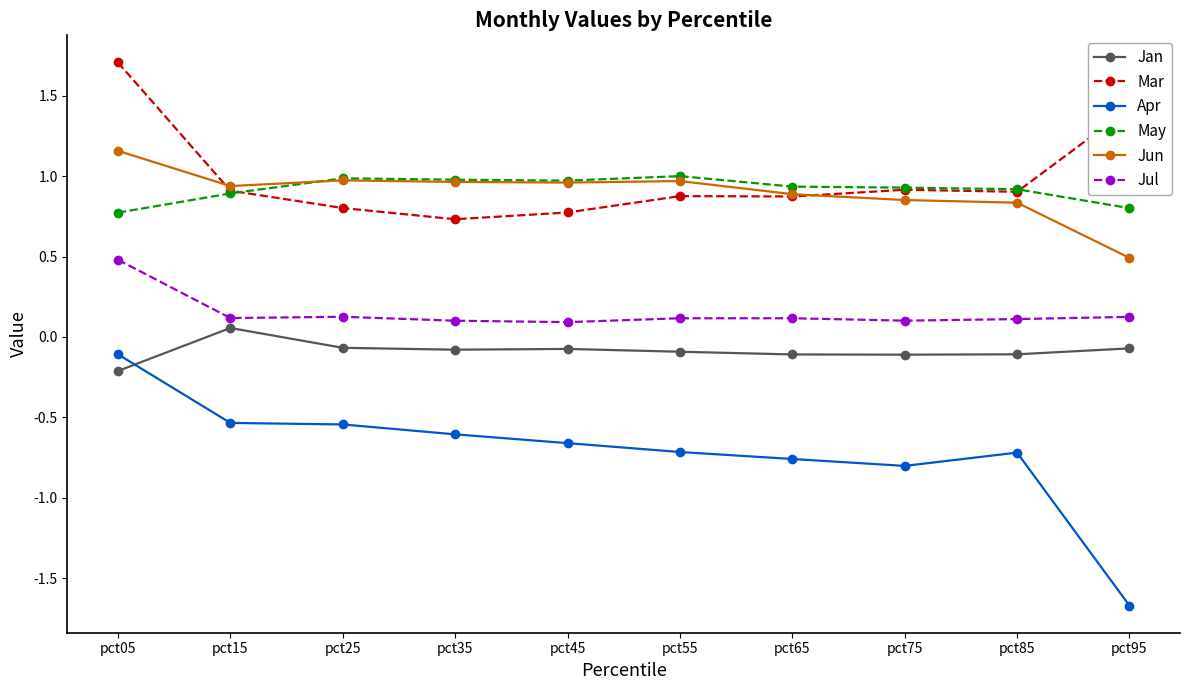

Which category has the highest value in the Jun series?

pct05